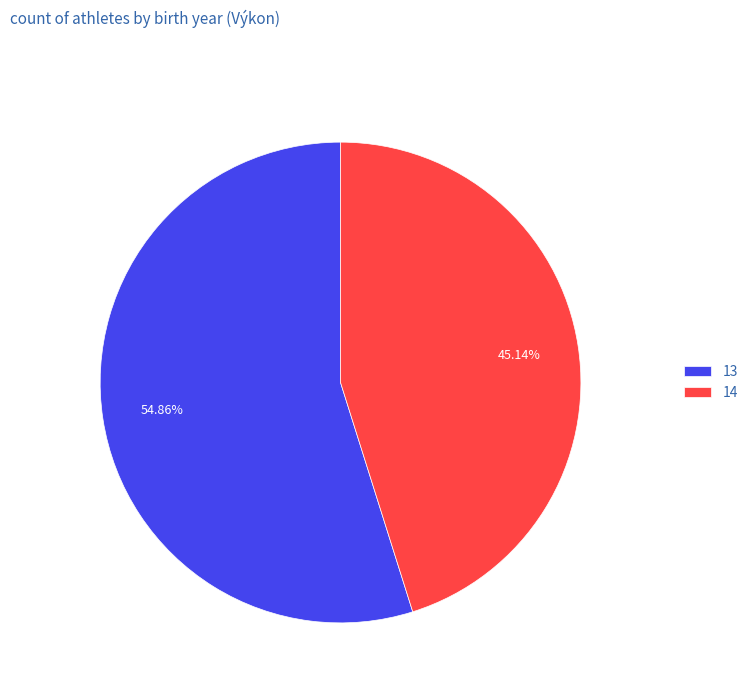

What is the majority slice?

13